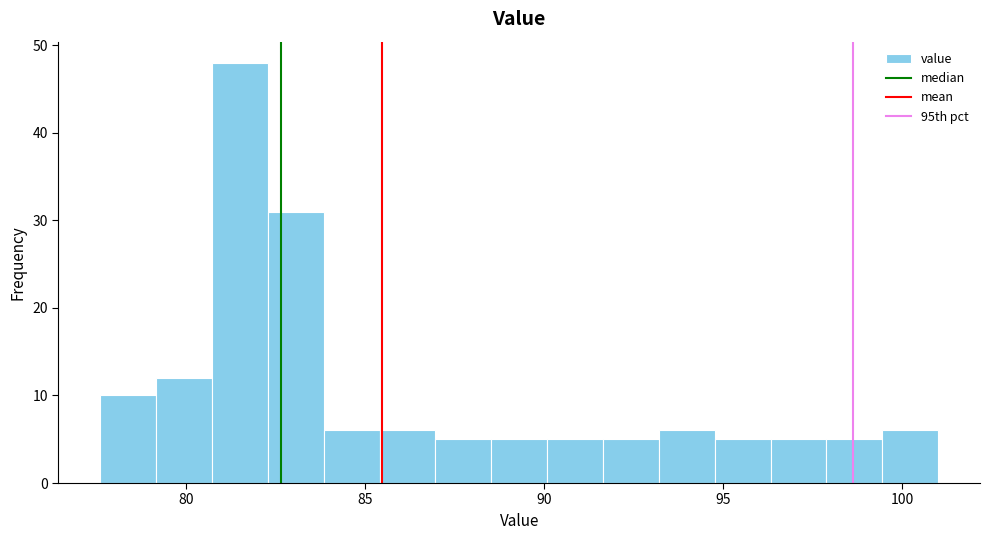

Read against the x-axis, roughly where is the centre of the tallest bar?

81.5